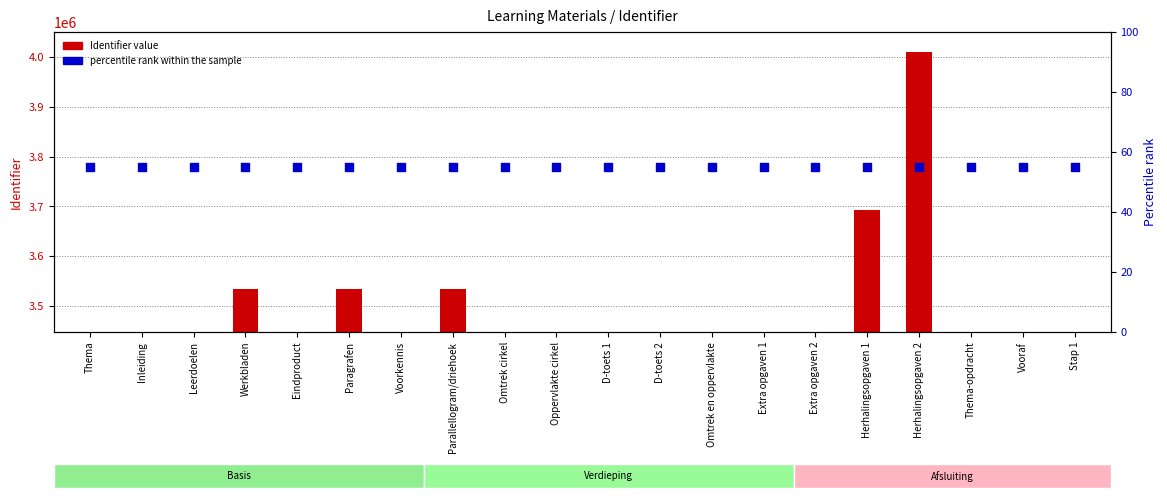

What is the total value across all series at D-toets 2?

3448837